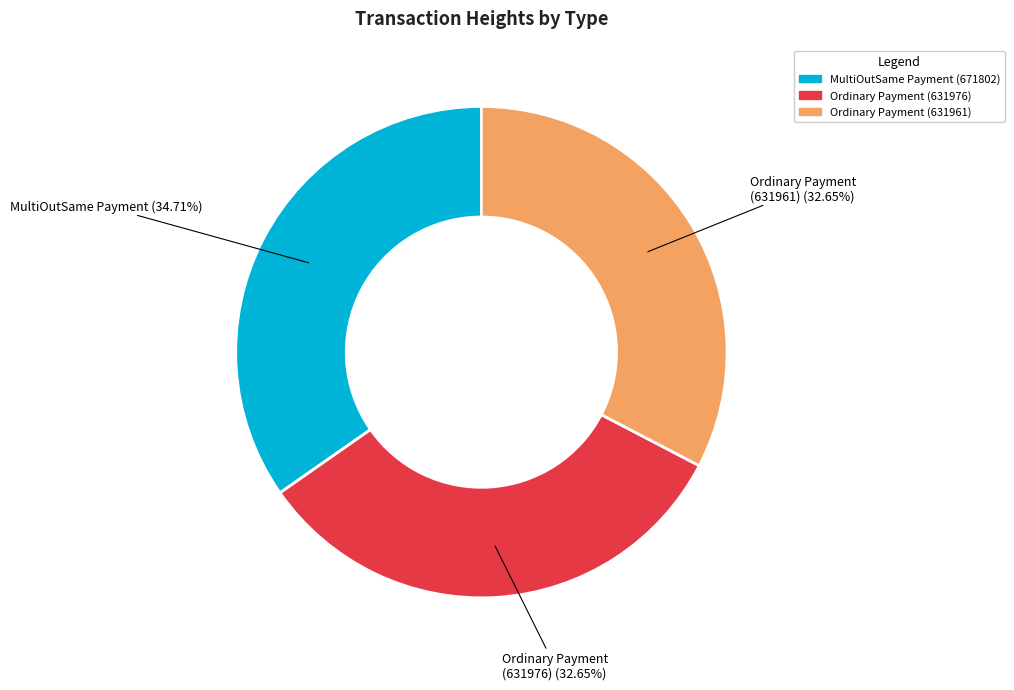

What is the largest slice in the pie chart?

MultiOutSame Payment (671802)